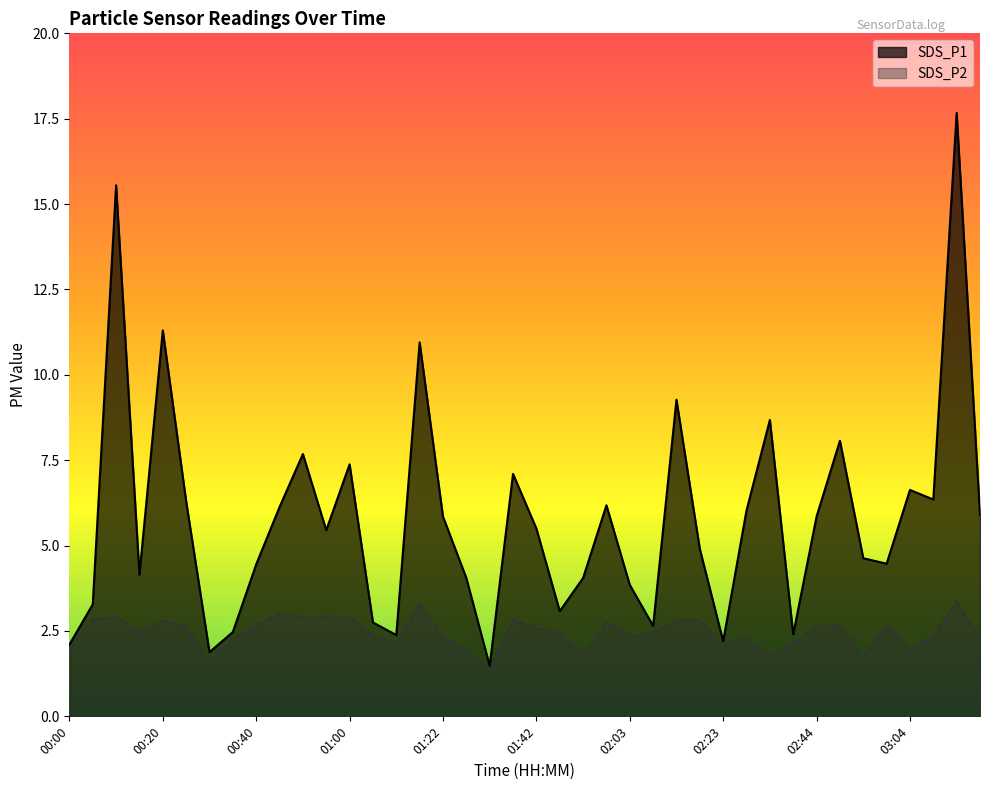

The value of SDS_P1 at 02:23 is 2.2. True or false?

True